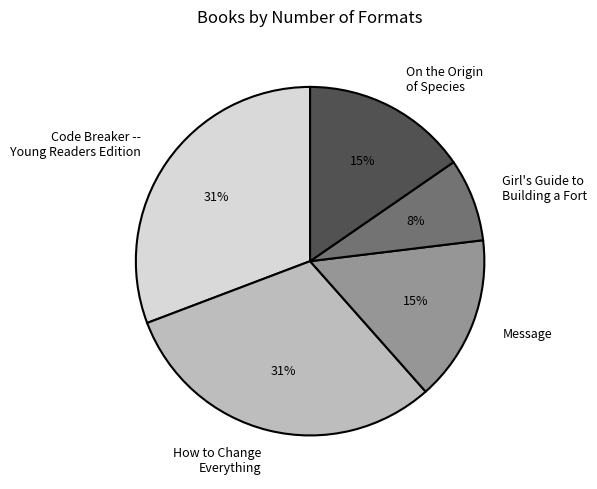

Which category has the smallest portion of the pie?

Girl's Guide to Building a Fort